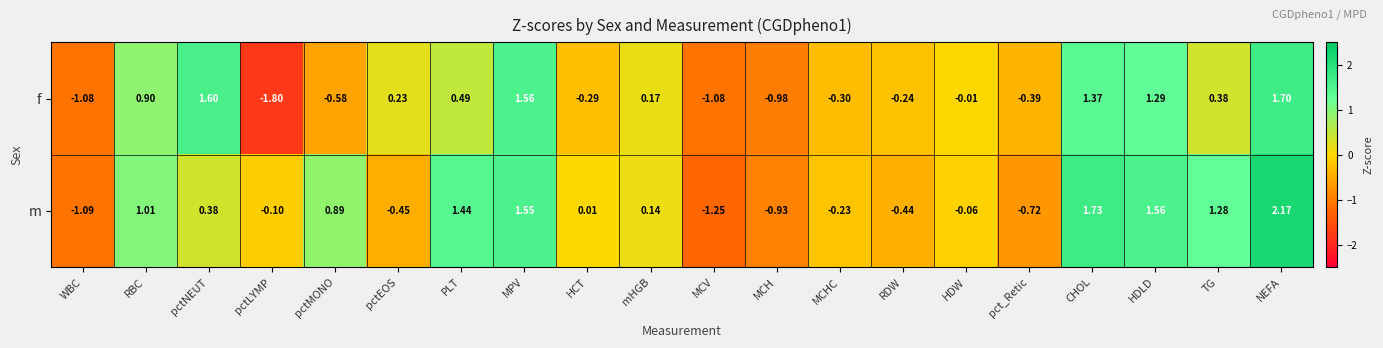

How many series are shown in this chart?

2